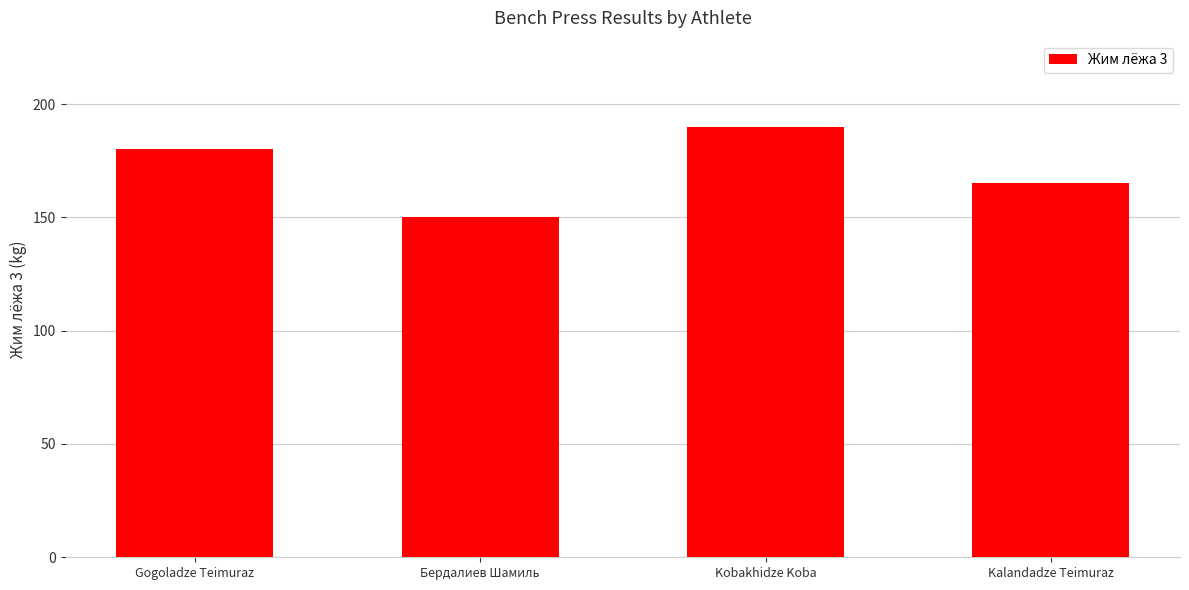

What is the greatest value displayed?

190